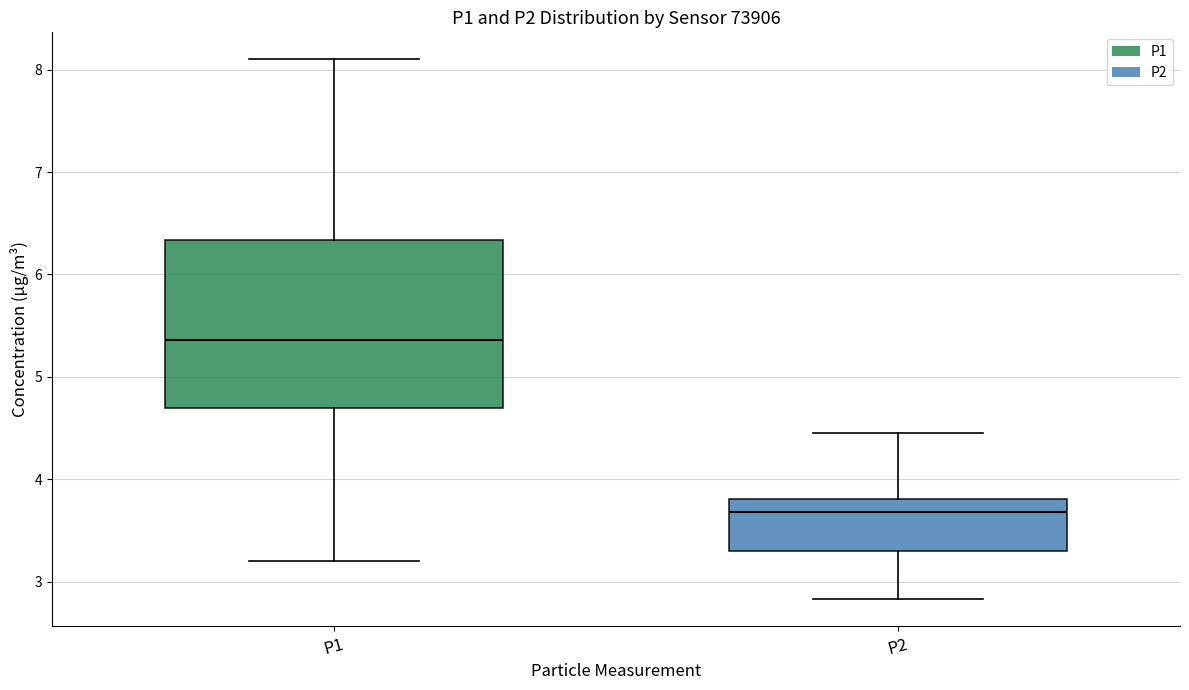

Reading left to right, read every box against the y-axis: the position of its median line, the range the box covers, and the ends of its whiskers. The values are not printed on the chart, so give them approximately, as read against the axis.

P1: median 5.4, box 4.7 to 6.3, whiskers 3.2 to 8.1
P2: median 3.7, box 3.3 to 3.8, whiskers 2.8 to 4.5